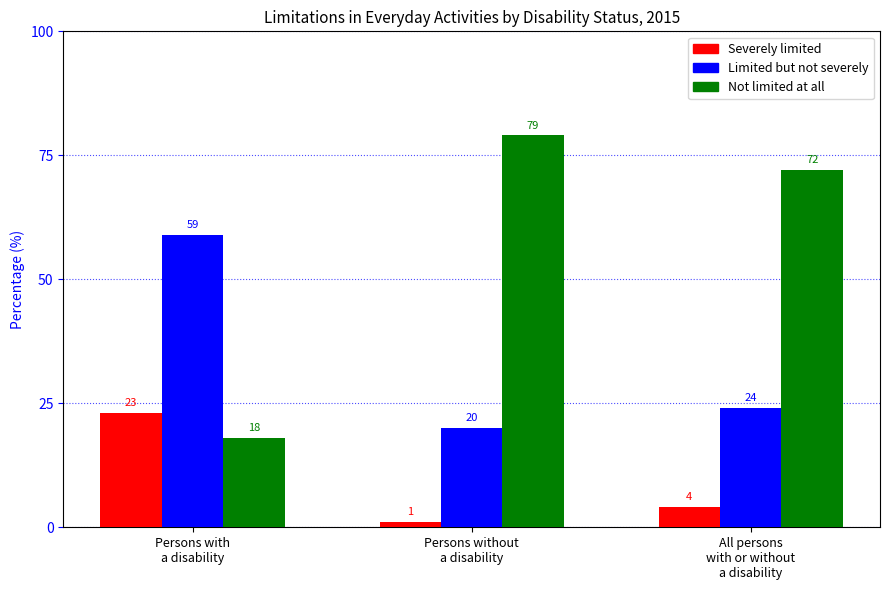

At how many categories does at least one series exceed 27?

3